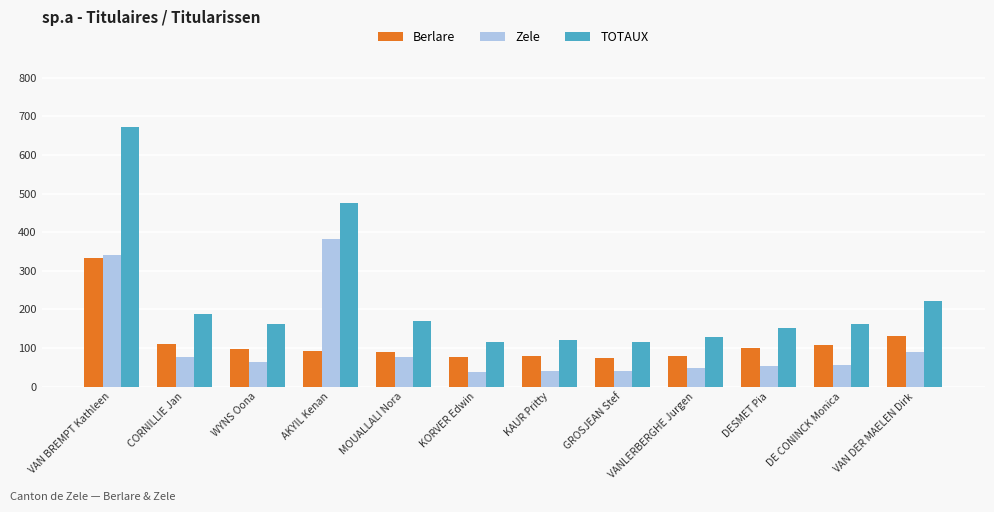

How many series are shown in this chart?

3